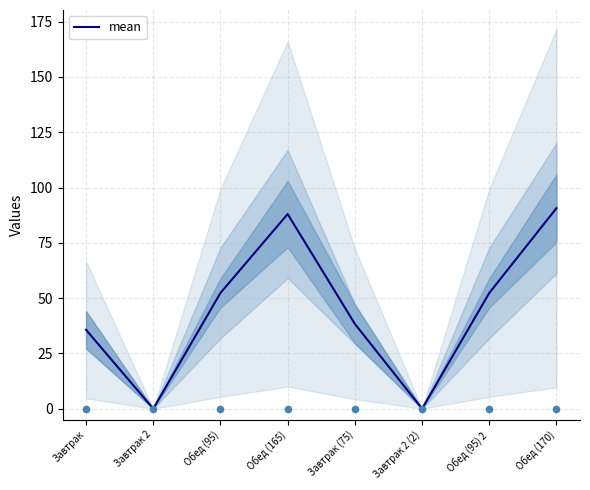

What is the change in value from Завтрак 2 (2) to Обед (170)?

+90.7